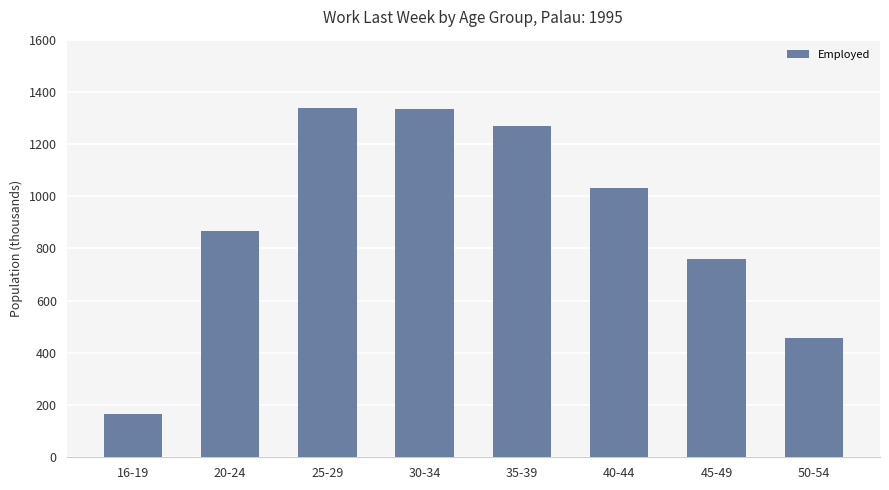

What is the difference between the second highest and minimum values?

1170